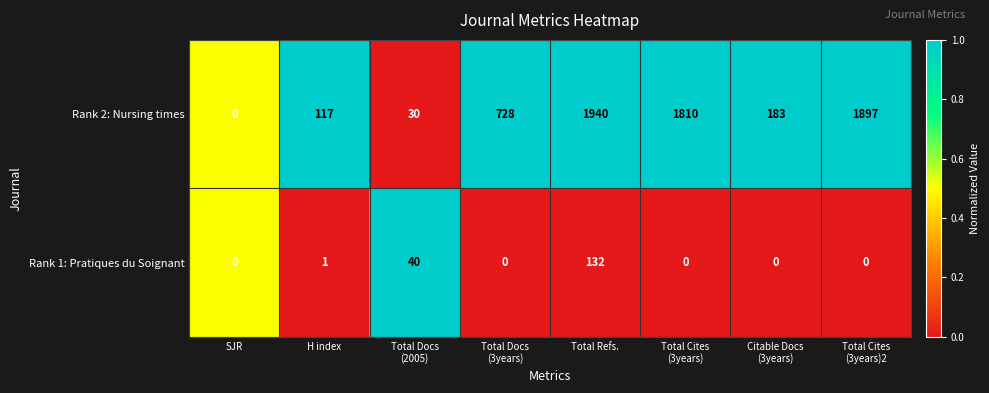

Which series changed the most between SJR and Total Cites
(3years)?

Rank 2: Nursing times